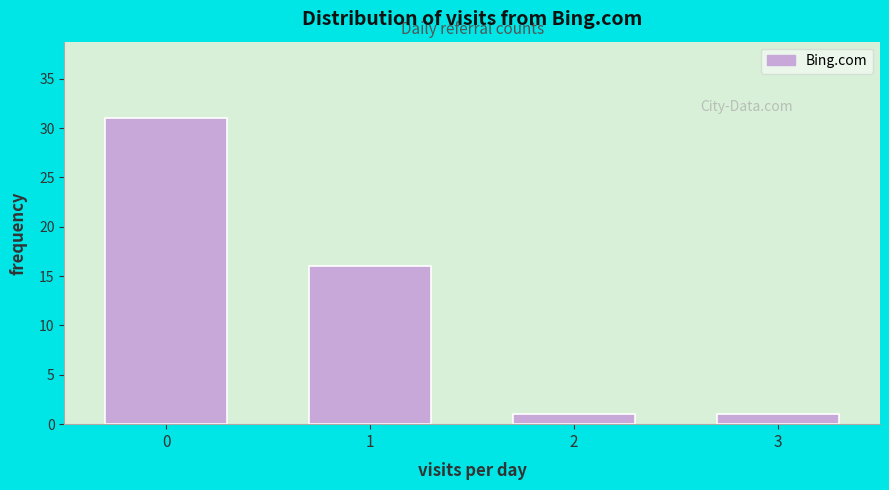

Reading left to right, list all the values displayed in this chart.

31	16	1	1